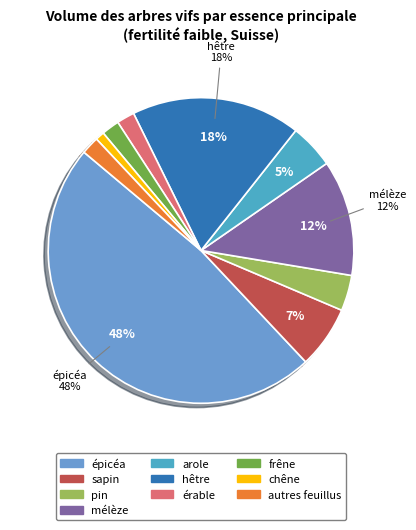

How many segments does this pie chart have?

10